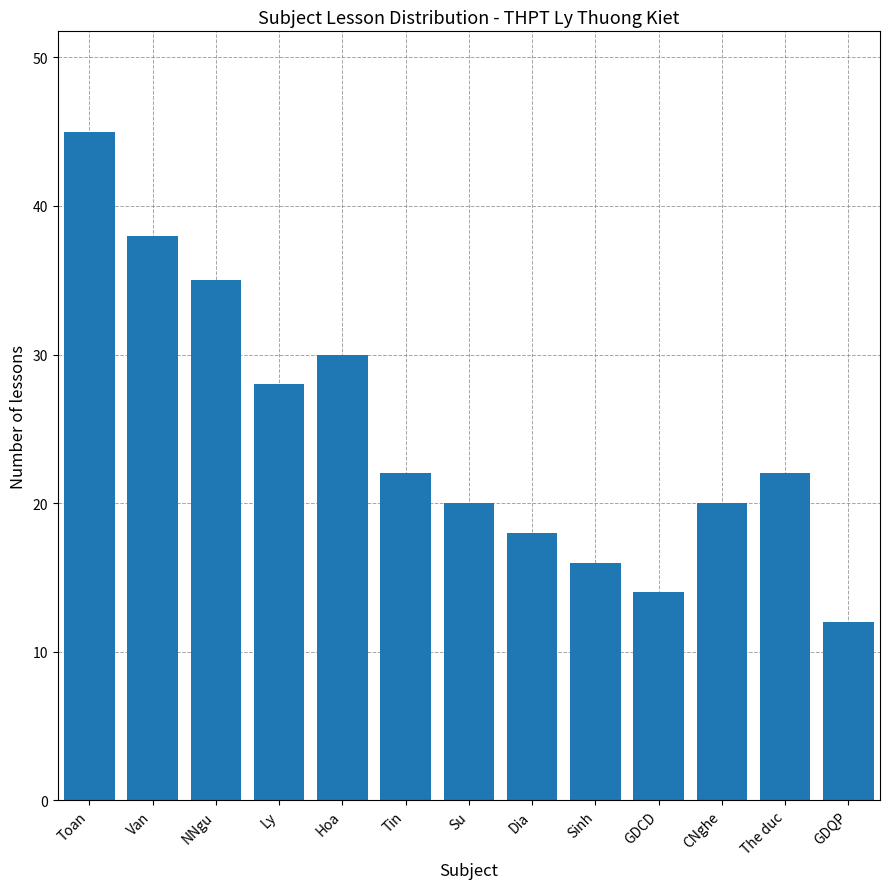

Reading right to left, transcribe all the data shown in this chart.

12	22	20	14	16	18	20	22	30	28	35	38	45